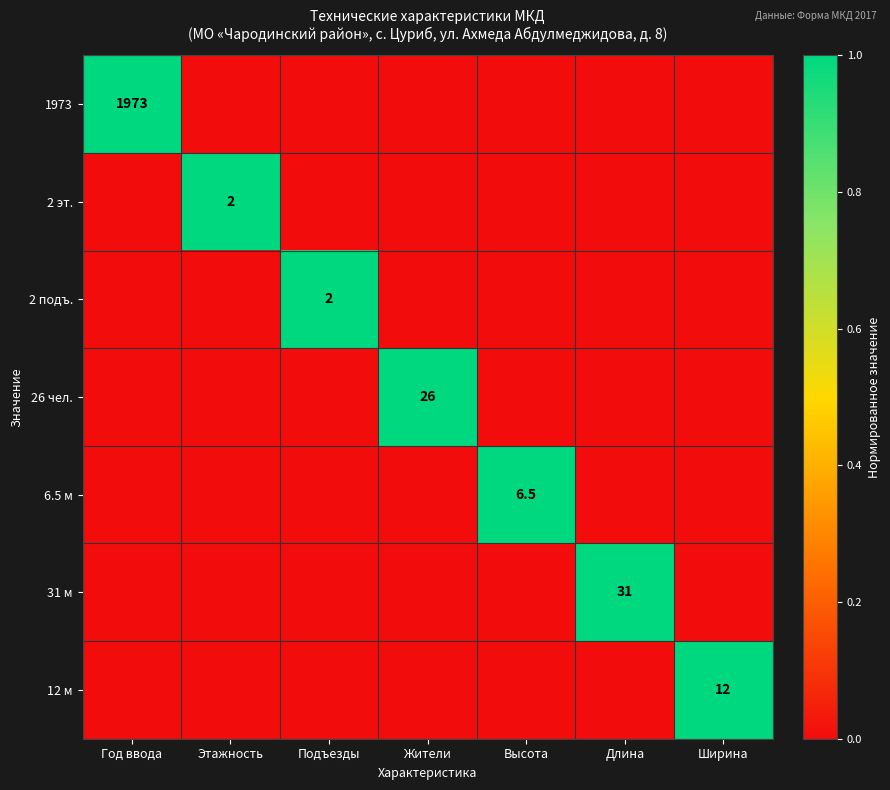

What is the spread (max minus min) of values at Год ввода?

1